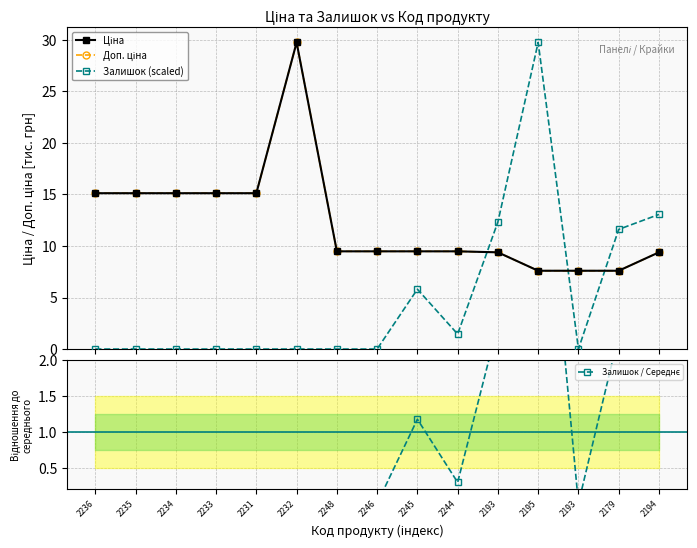

The Залишок / Середнє series shows 0.3 at 2244. True or false?

True